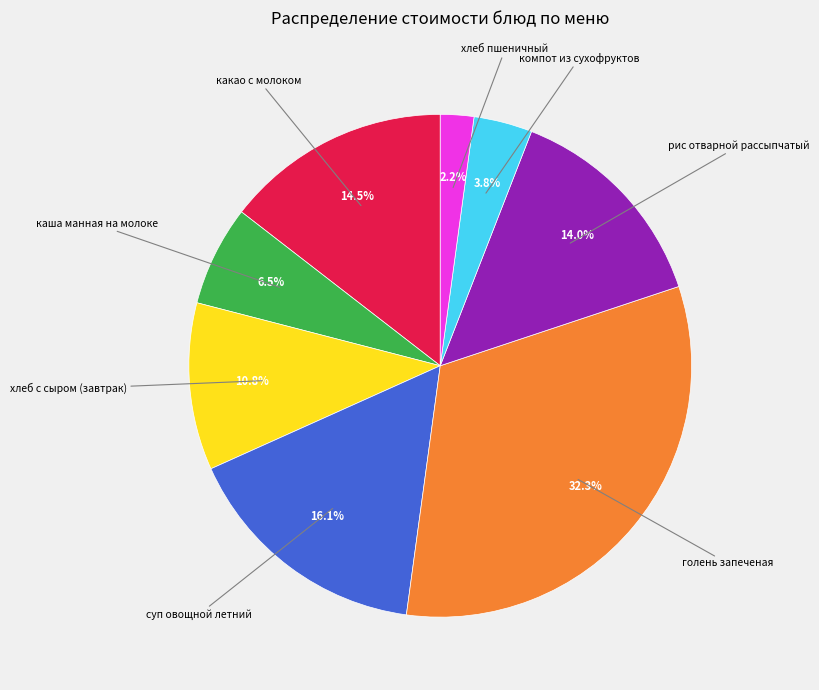

Does any single category account for the majority?

No